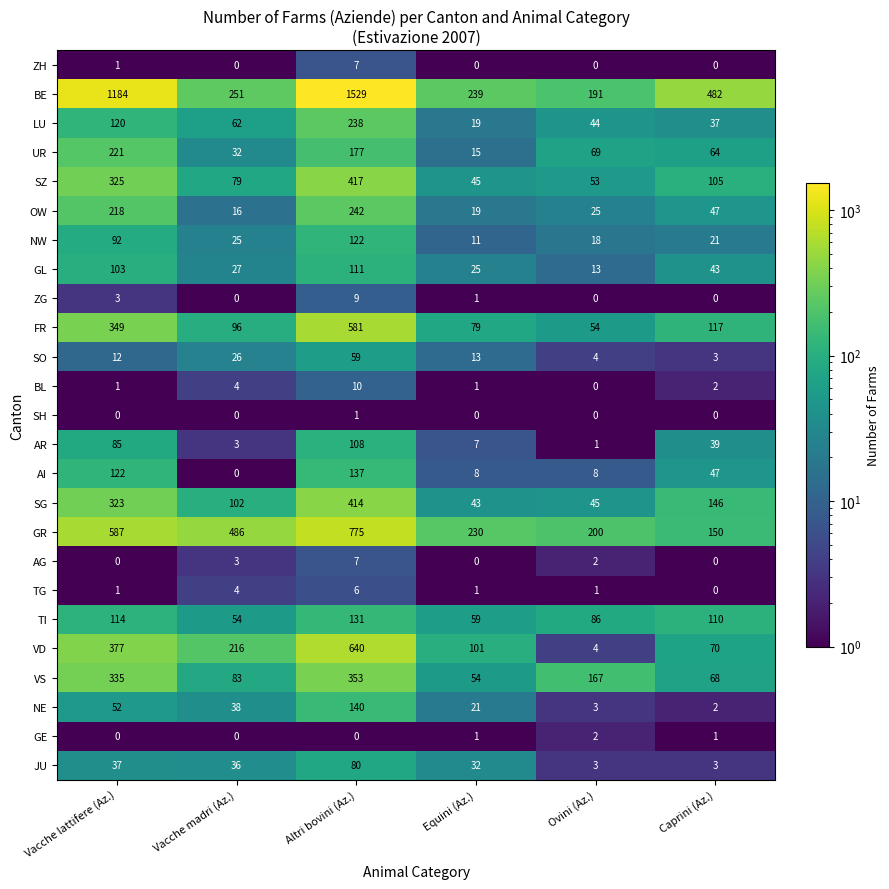

True or false: GL has a value of 13 at Ovini (Az.).

True